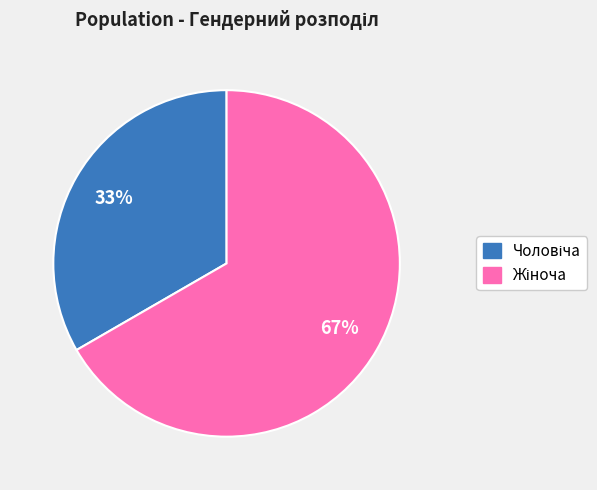

How many segments does this pie chart have?

2